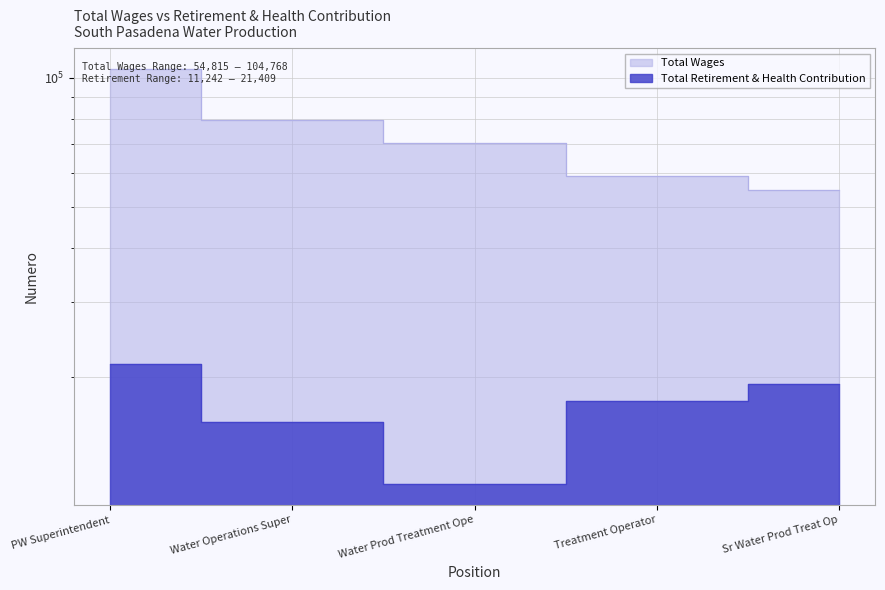

Reading left to right, extract all data points from this chart.

Total Wages: PW Superintendent=104768	Water Operations Super=79719	Water Prod Treatment Ope=70477	Treatment Operator=58860	Sr Water Prod Treat Op=54815
Total Retirement & Health Contribution: PW Superintendent=21409	Water Operations Super=15689	Water Prod Treatment Ope=11242	Treatment Operator=17593	Sr Water Prod Treat Op=19289